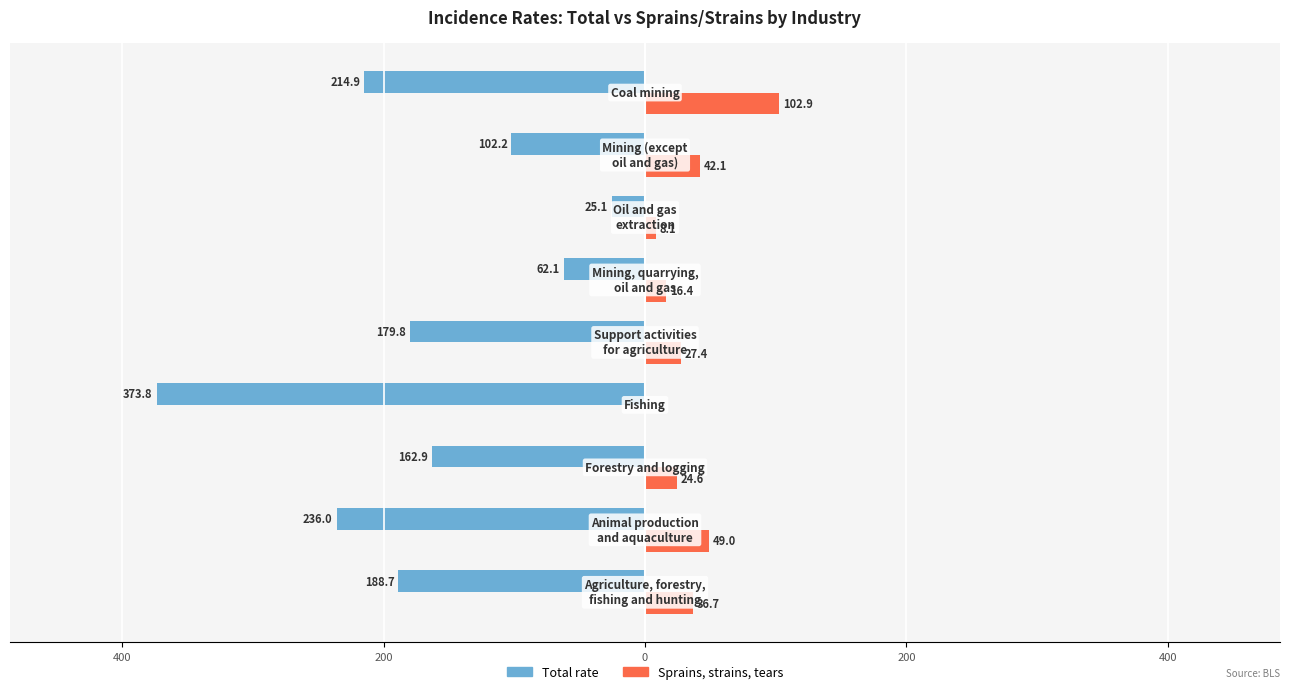

What are all the series names shown in the legend?

Total rate, Sprains, strains, tears